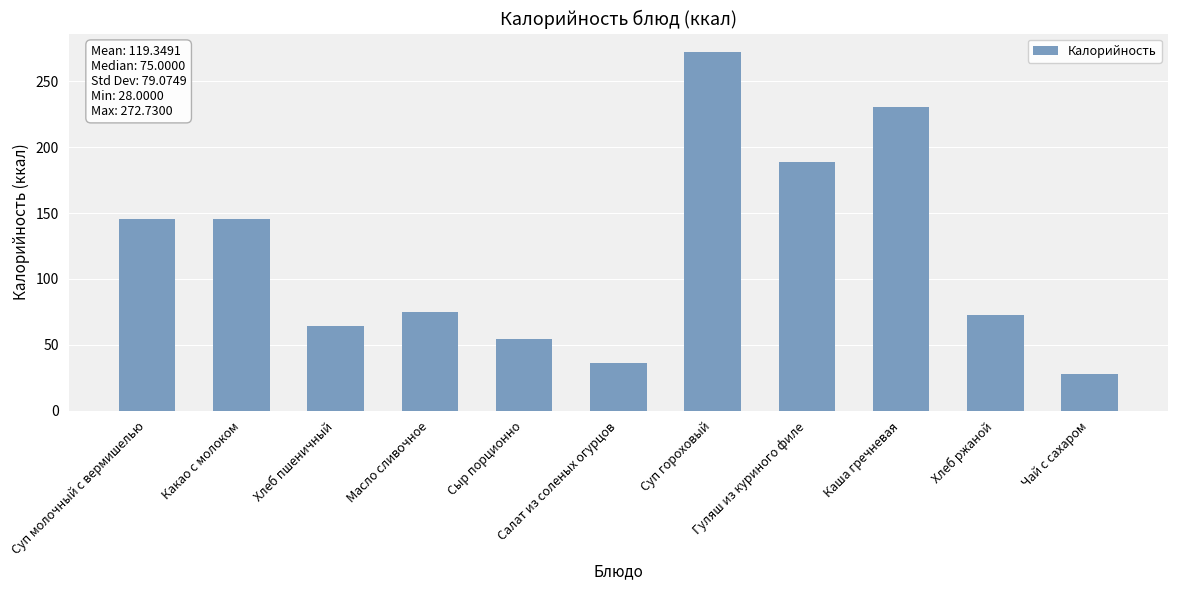

What is the label of the 11th bar from the left?

Чай с сахаром